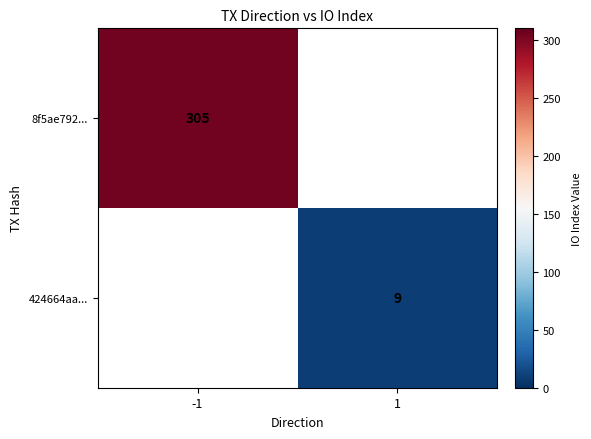

What is the greatest value displayed?

305.0